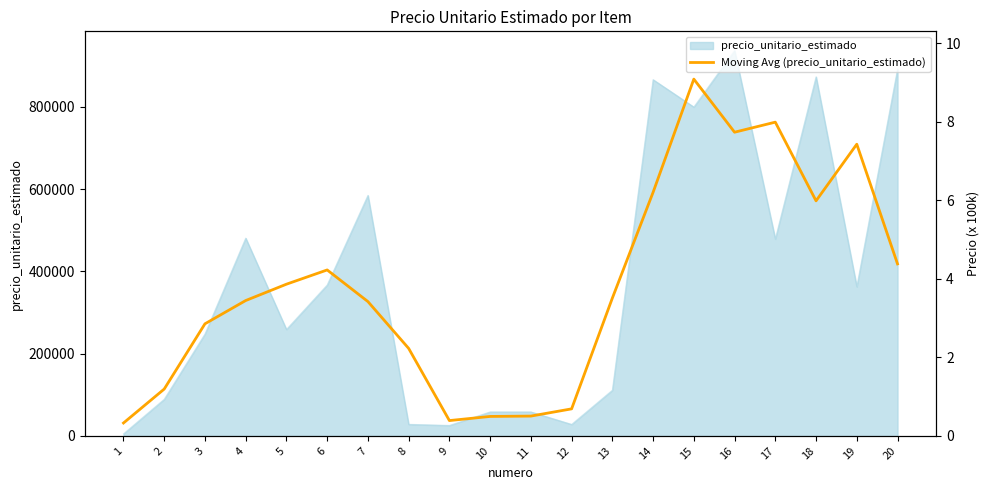

Where is the data nearest to the value 449384?

20